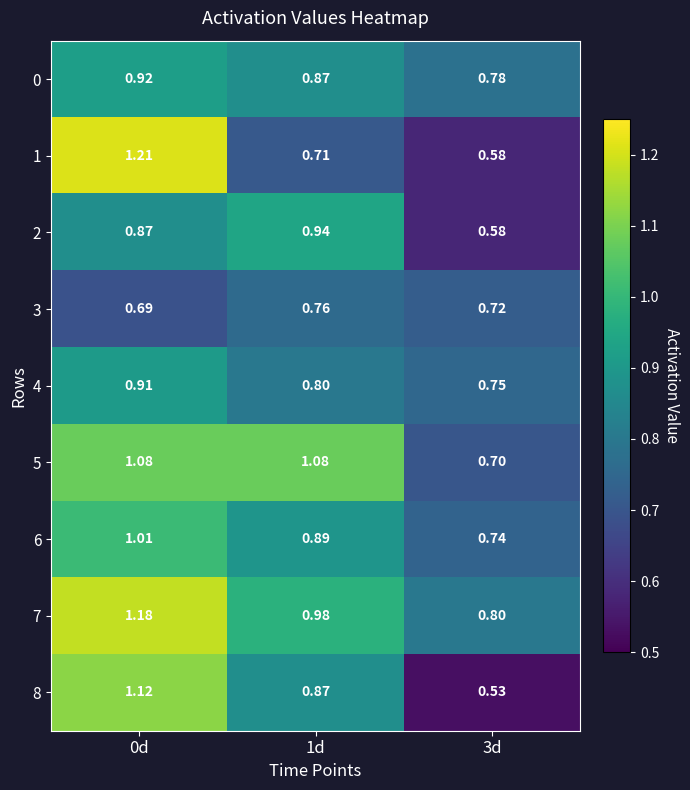

At which category is the sum across all series the highest?

0d